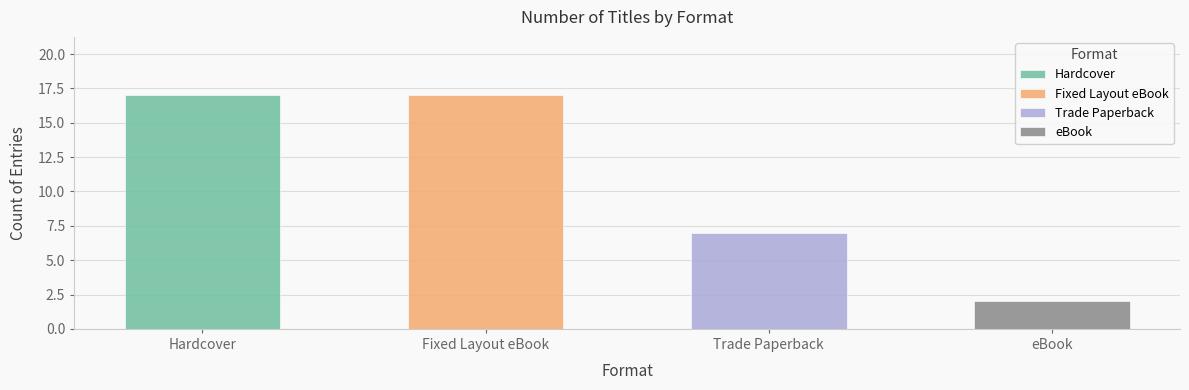

What position from the left is Trade Paperback?

3